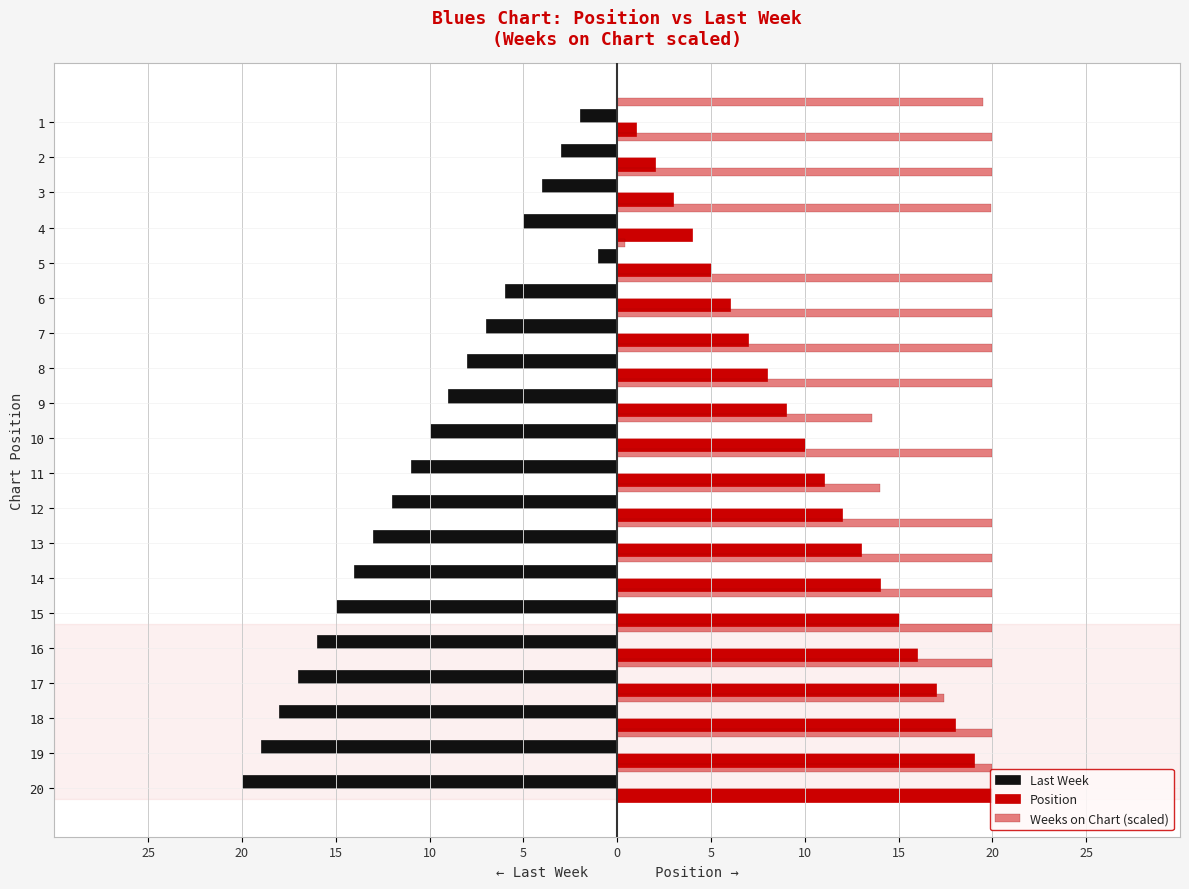

Which series has the largest range (max minus min)?

Weeks on Chart (scaled)